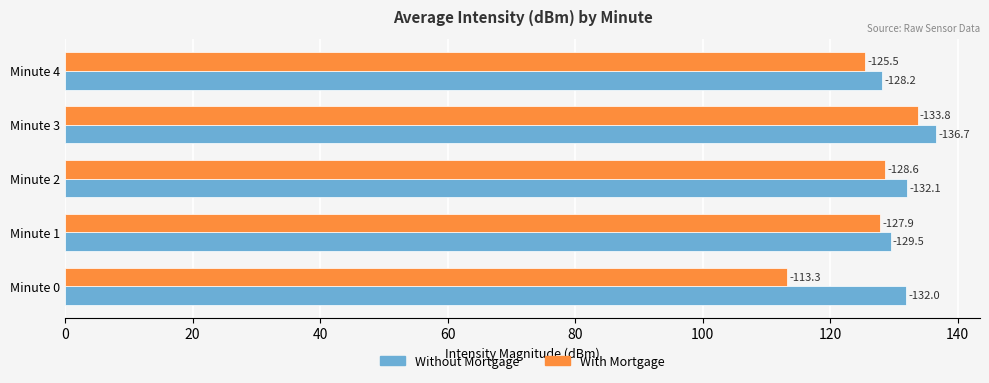

What is the smallest value displayed?

113.3